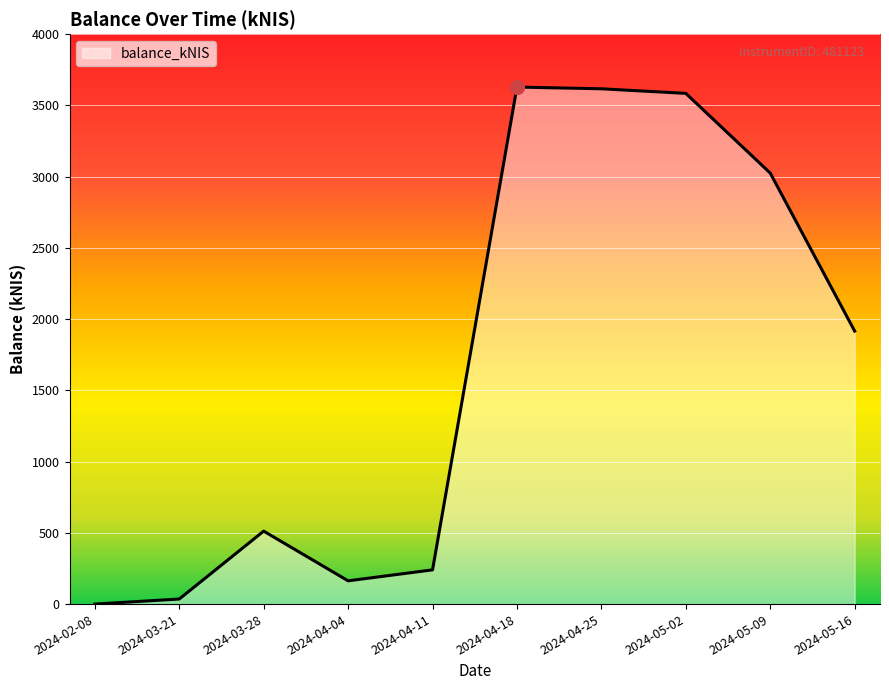

How many lines are shown in the chart?

1